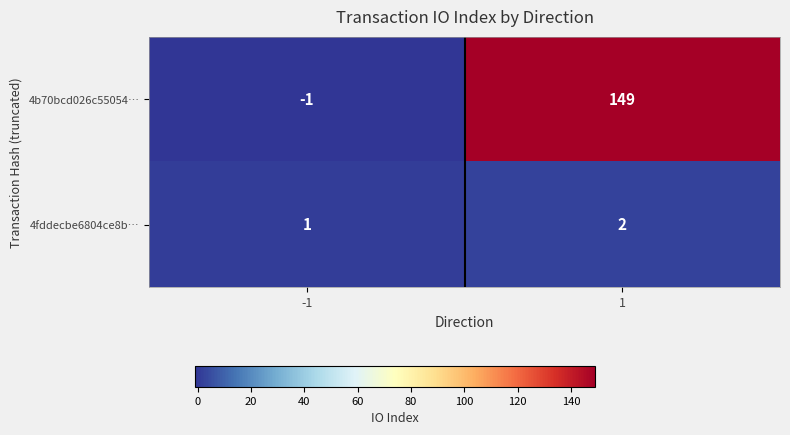

At how many categories does at least one series exceed 6?

1